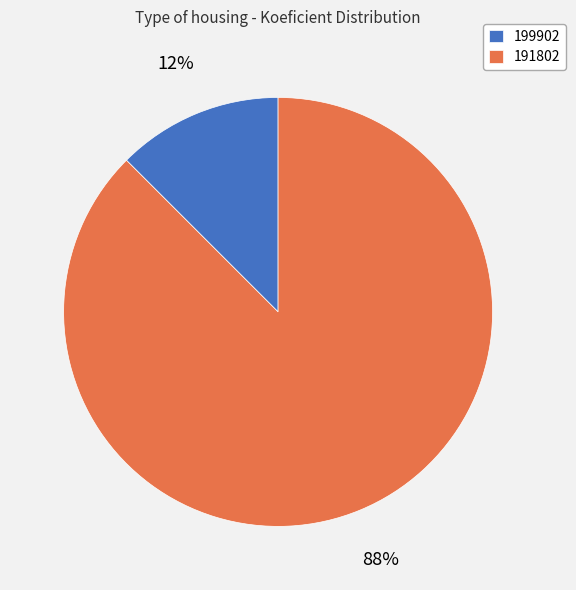

Which slice is the largest?

191802